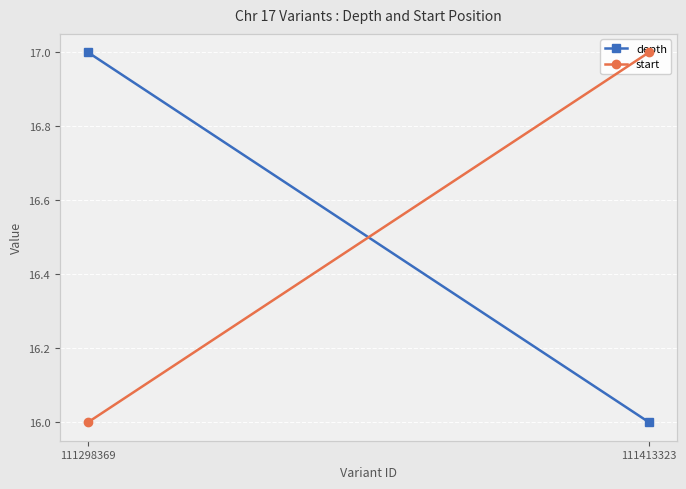

Rank the series at 111413323 from lowest to highest value.

depth, start